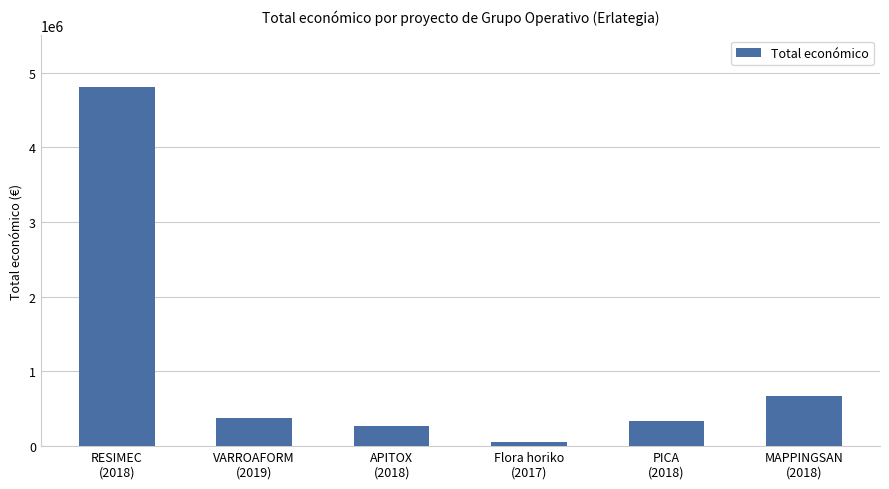

Approximately how many times larger is the value at RESIMEC
(2018) compared to MAPPINGSAN
(2018)?

7.1